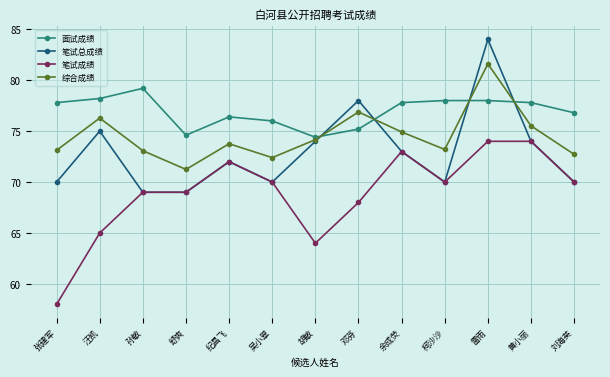

The 笔试总成绩 series shows 72.0 at 纪昌飞. True or false?

True